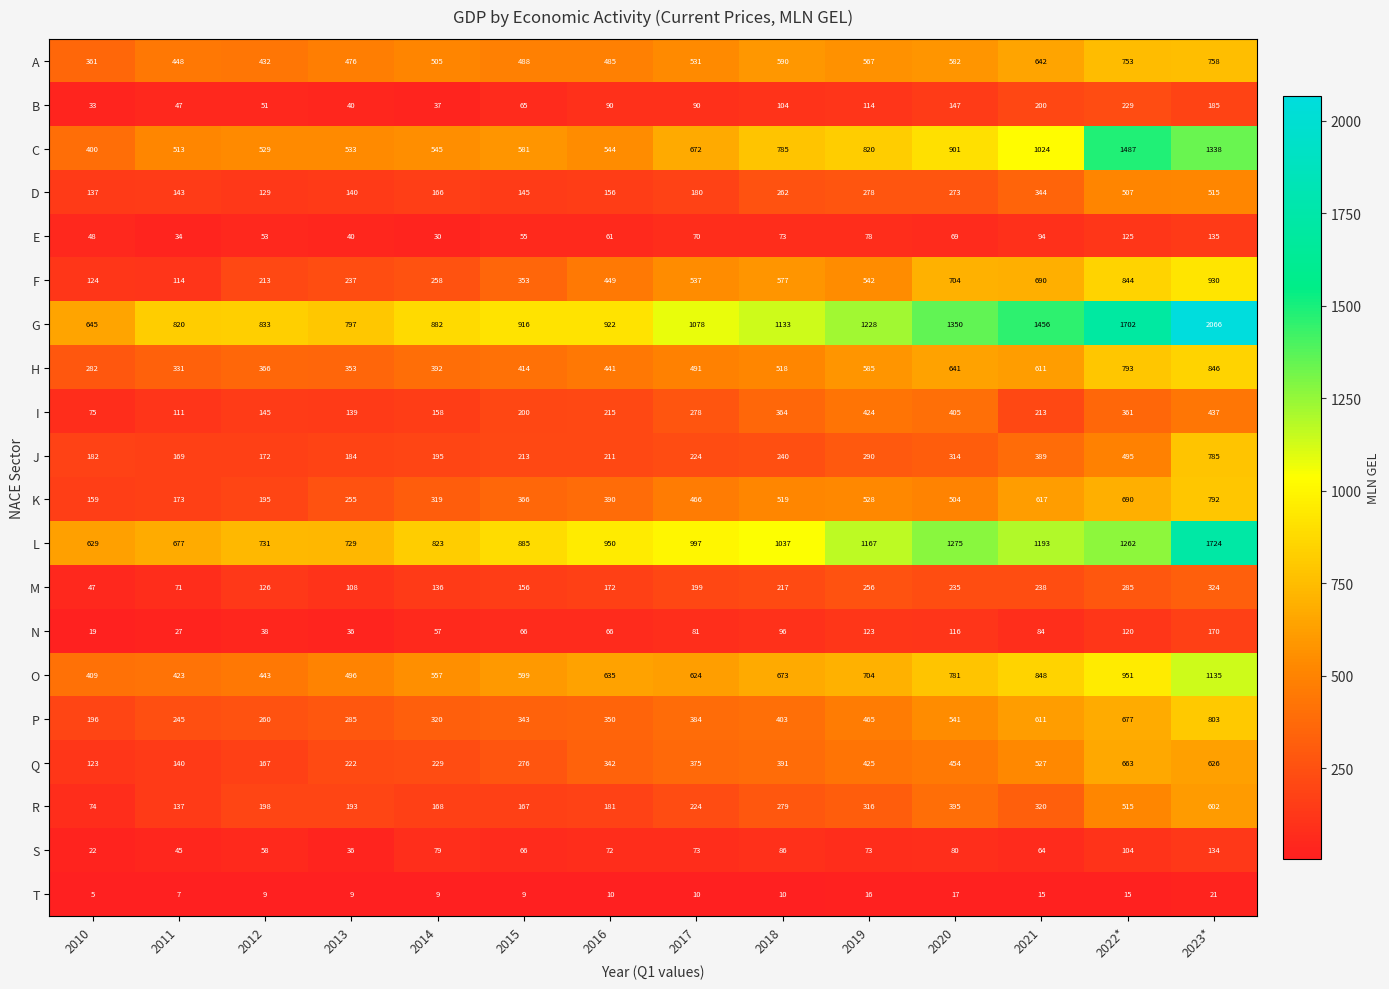

Between 2021 and 2022*, which series saw the biggest shift?

C